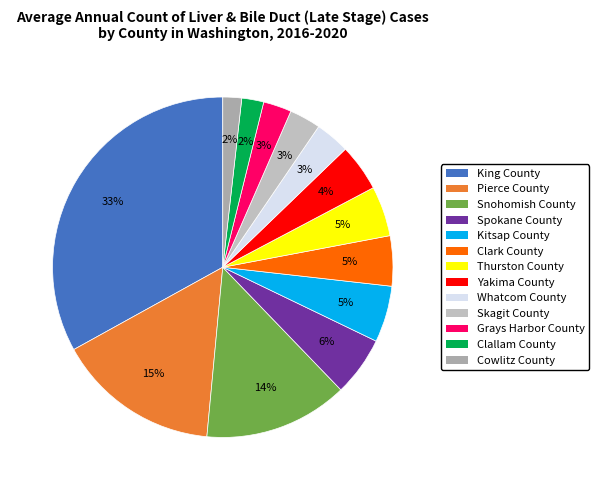

To the nearest percent, what is the difference between the Skagit County and Yakima County slice percentages?

1%